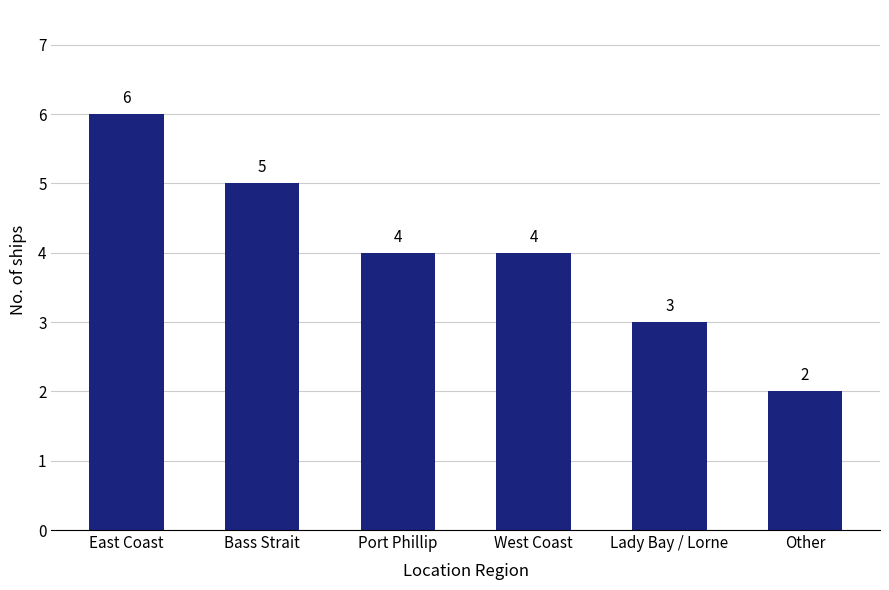

What is the change in value from Lady Bay / Lorne to Other?

-1